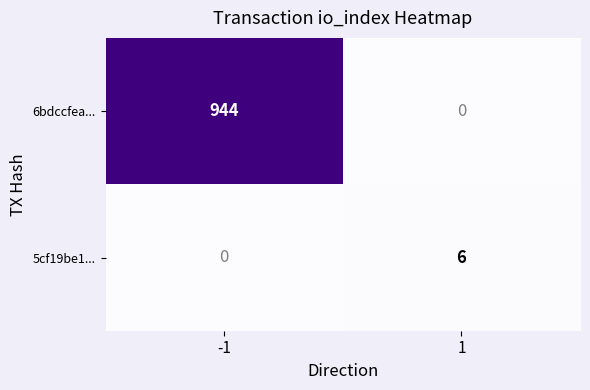

What is the average value of the 5cf19be1... series?

3